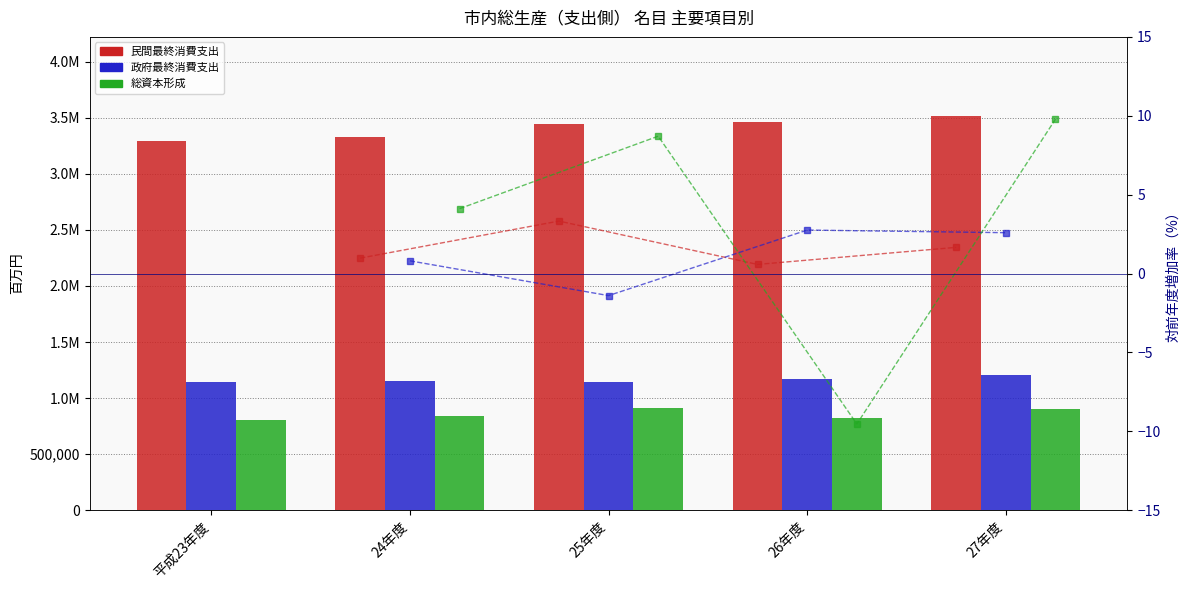

Count the number of data series in this chart.

3